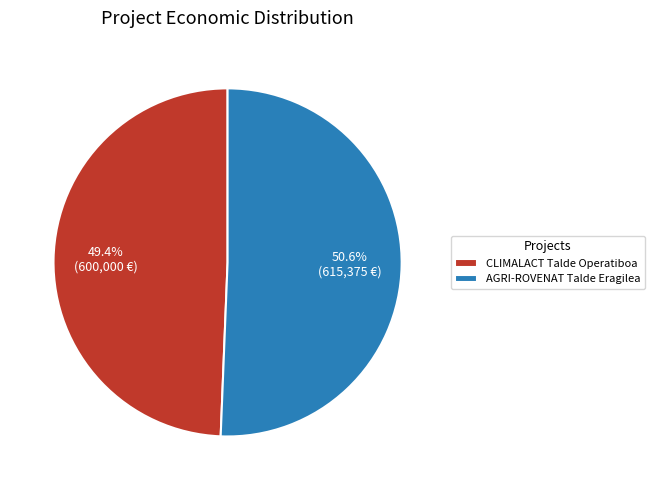

Which category has the biggest portion of the pie?

AGRI-ROVENAT Talde Eragilea